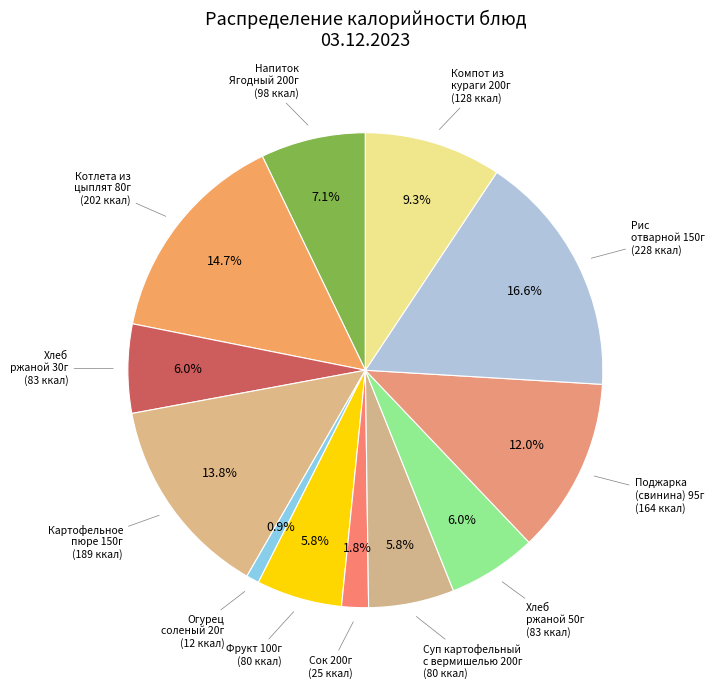

How many segments does this pie chart have?

12